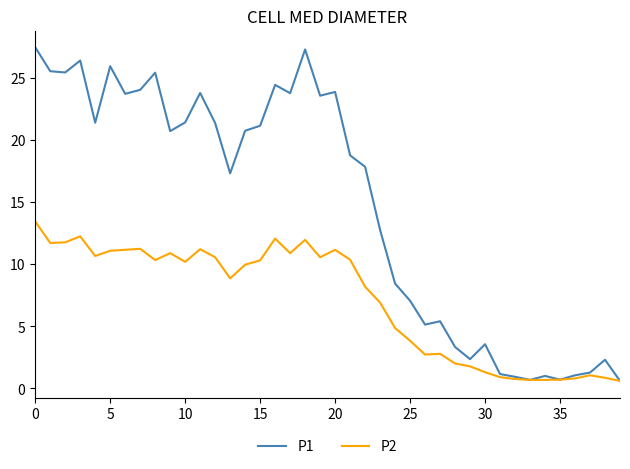

Which series has the largest total across all categories?

P1